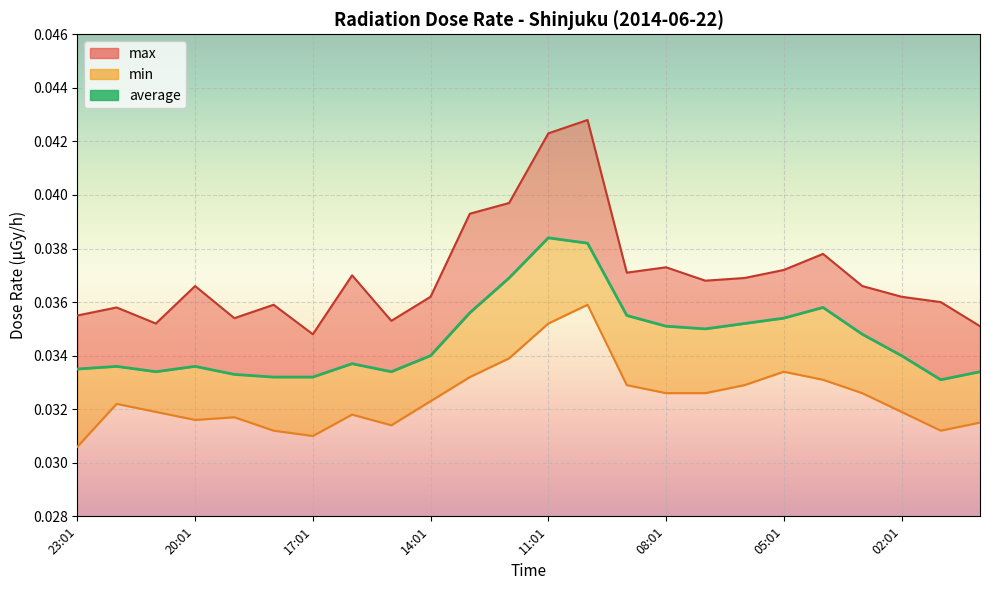

What is the sum of all values?

0.8